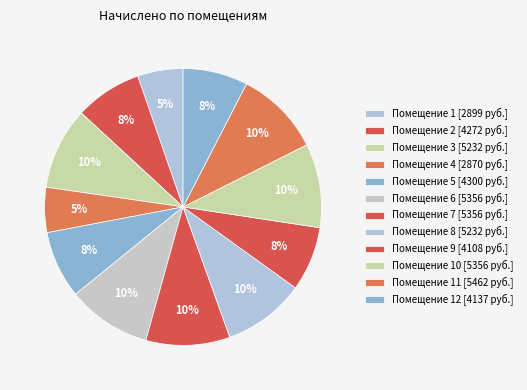

Count the number of slices in the pie.

12